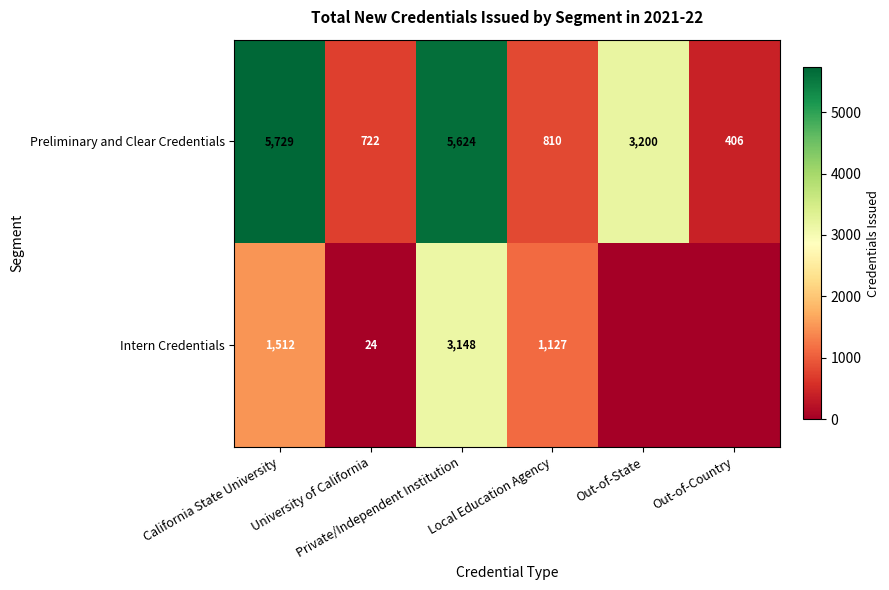

Between California State University and Out-of-Country, which is larger?

California State University